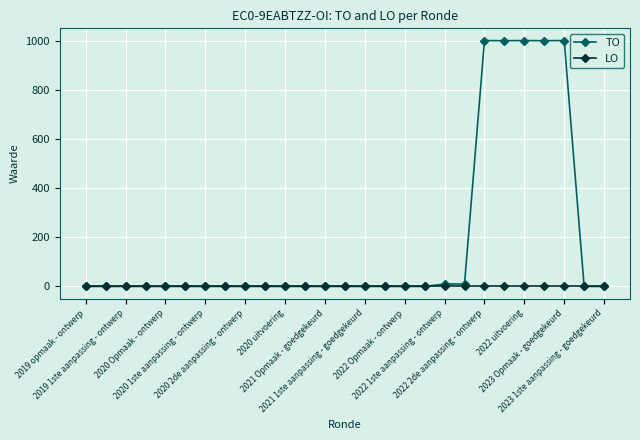

Reading right to left, extract all data points from this chart.

TO: 0	0	1000	1000	1000	1000	1000	10	10	0	0	0	0	0	0	0	0	0	0	0	0	0	0	0	0	0	0
LO: 0	0	0	0	0	0	0	0	0	0	0	0	0	0	0	0	0	0	0	0	0	0	0	0	0	0	0